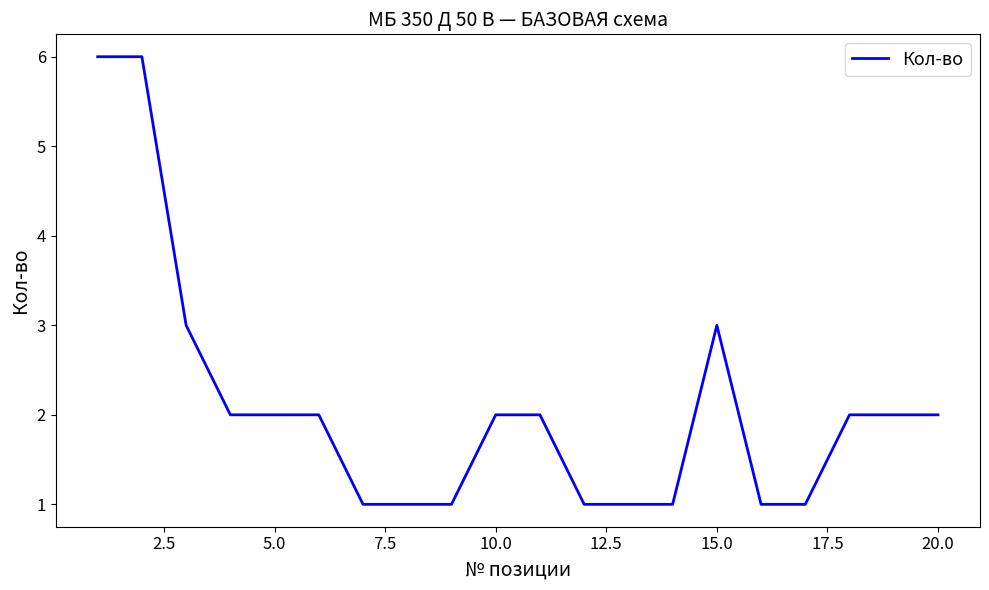

Does the chart have visible grid lines?

No